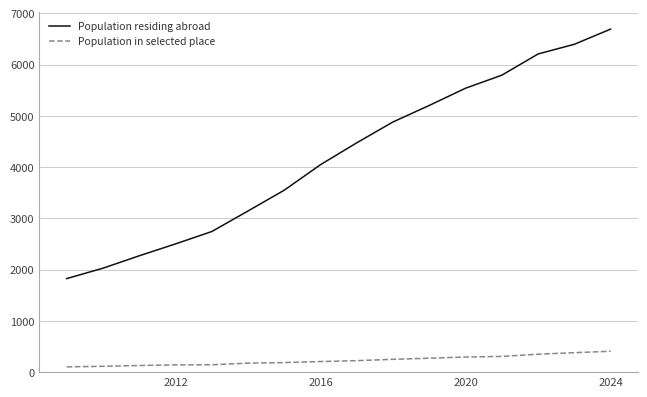

Which series has the widest spread of values?

Population residing abroad